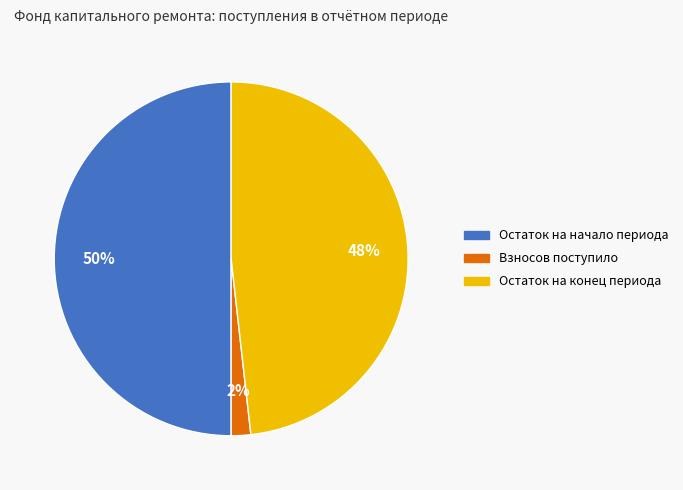

To the nearest percent, what is the difference between the largest and smallest slice percentages?

48%